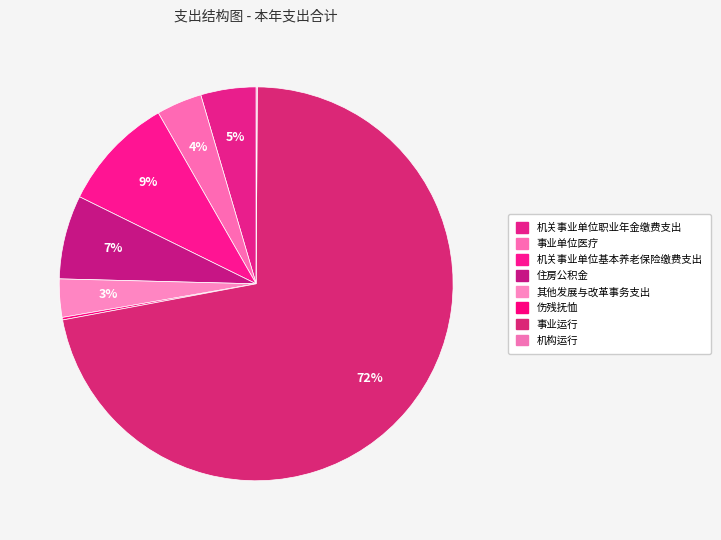

What percentage is NOT represented by 机关事业单位基本养老保险缴费支出?

90.6%